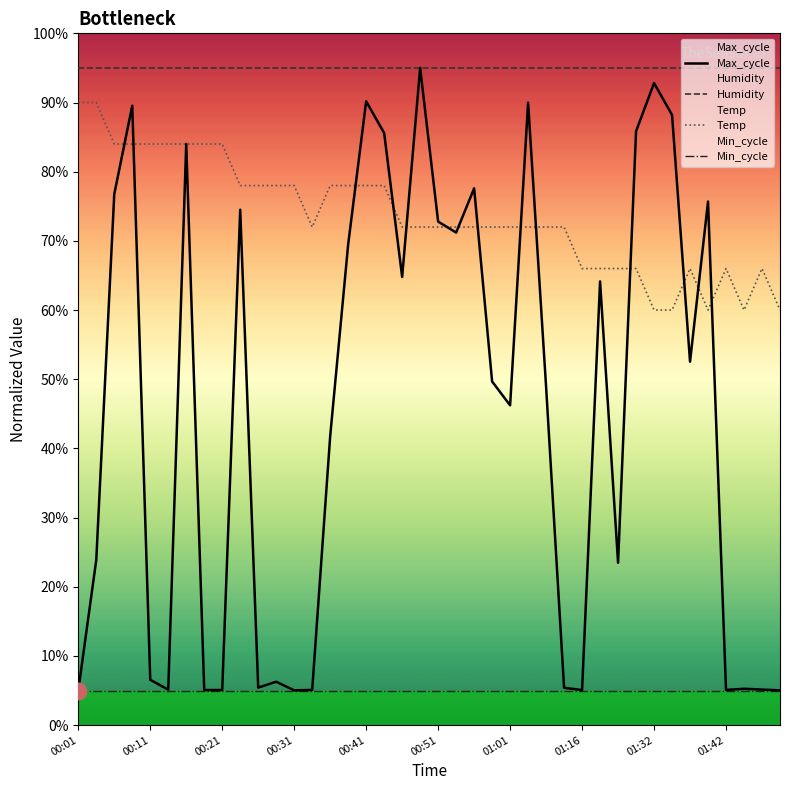

What is the value of the Max_cycle point at the 19th from the left?

64.8